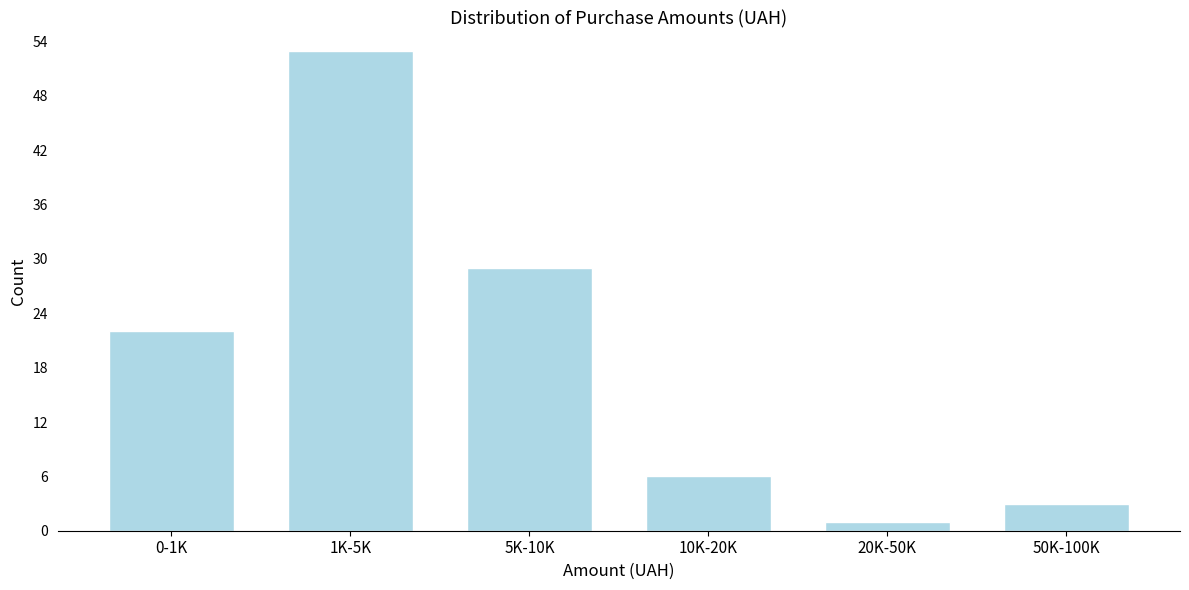

Reading left to right, extract all data points from this chart.

22	53	29	6	1	3